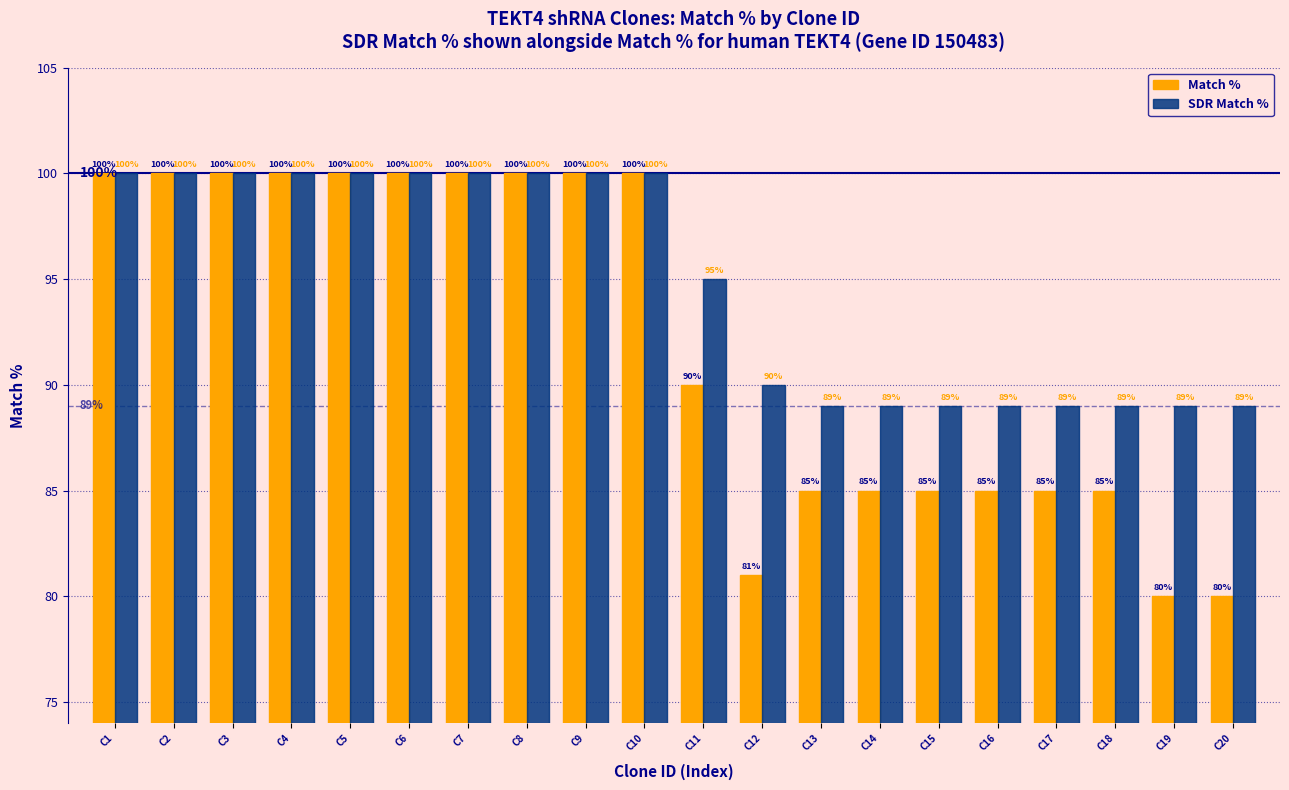

At how many categories does at least one series exceed 83?

20